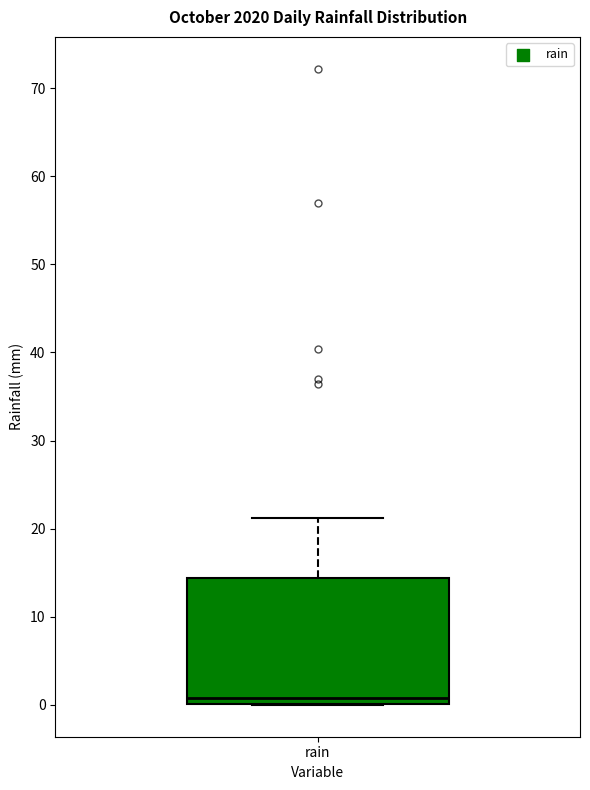

Read this box plot against the y-axis: the position of the median line, the range covered by the box, and the ends of both whiskers. The values are not printed on the chart, so give them approximately, as read against the axis.

median 1, box 0 to 14, whiskers 0 to 21